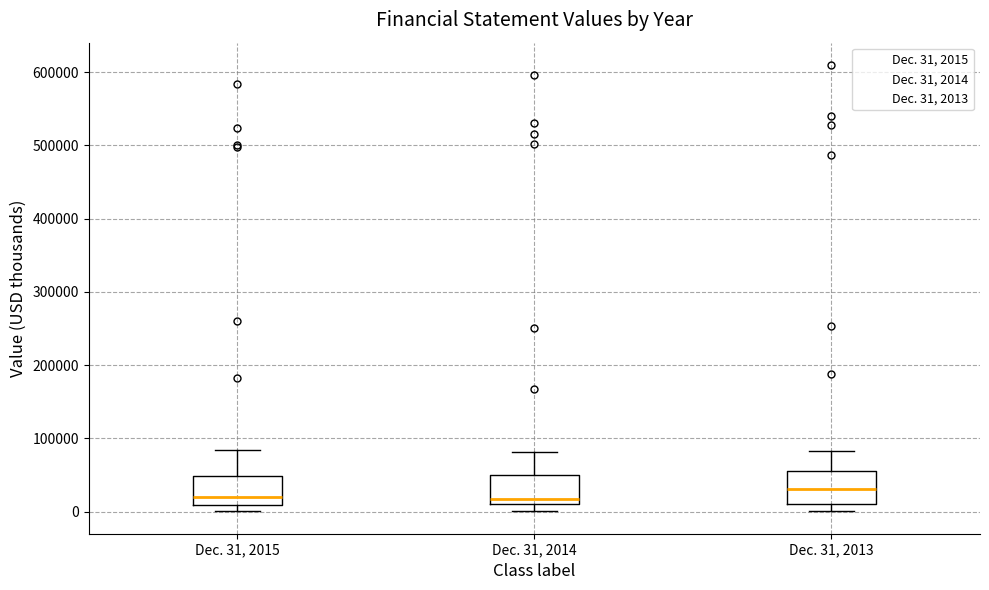

Where is the lower edge of the box for Dec. 31, 2013 on the y-axis? The values are not printed on the chart, so give them approximately, as read against the axis.

10000